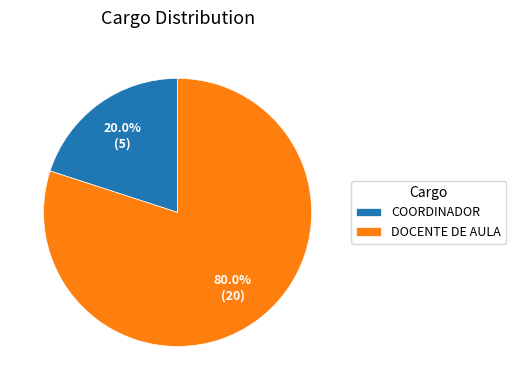

Which slice is the smallest?

COORDINADOR